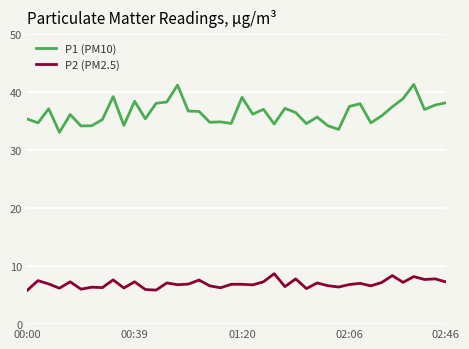

Which series has the widest spread of values?

P1 (PM10)